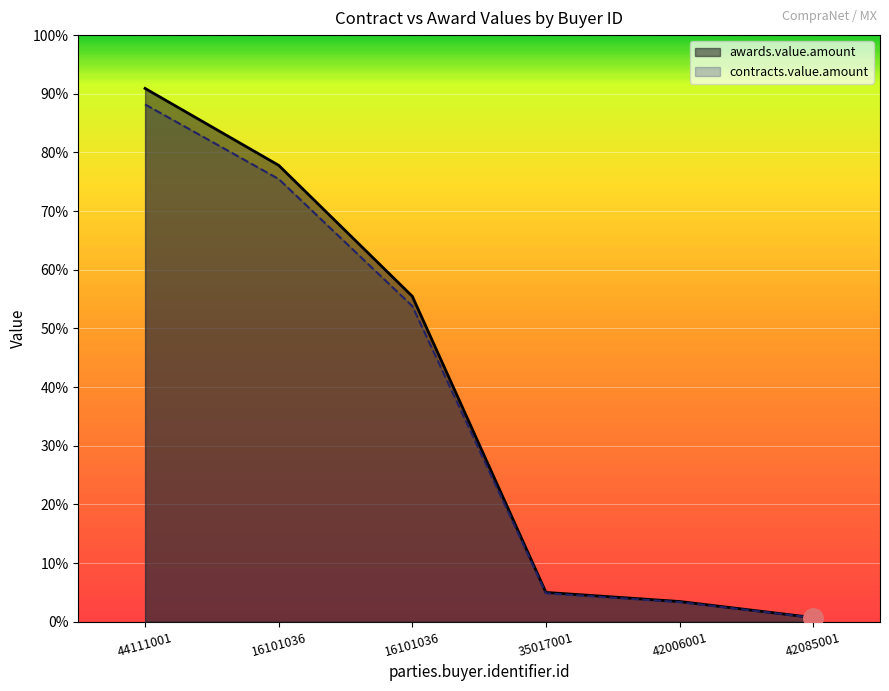

Where does the awards.value.amount series first go above 2135254?

44111001